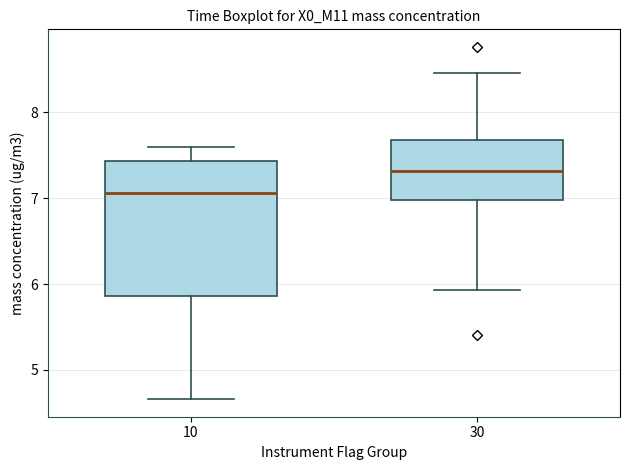

Reading left to right, read every box against the y-axis: the position of its median line, the range the box covers, and the ends of its whiskers. The values are not printed on the chart, so give them approximately, as read against the axis.

10: median 7.1, box 5.9 to 7.4, whiskers 4.7 to 7.6
30: median 7.3, box 7.0 to 7.7, whiskers 5.9 to 8.5